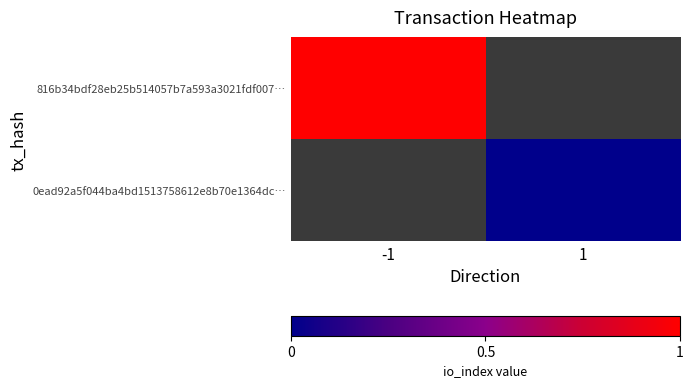

Which label corresponds to the smallest value in the chart?

1